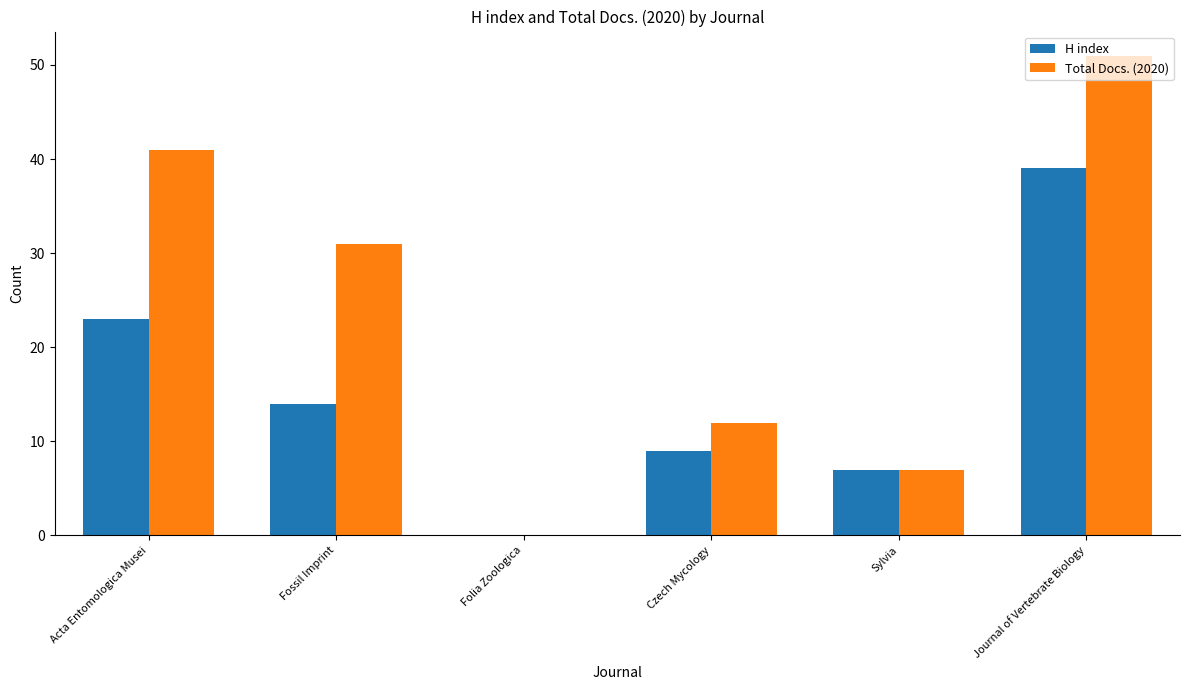

At which label does Total Docs. (2020) reach its peak?

Journal of Vertebrate Biology